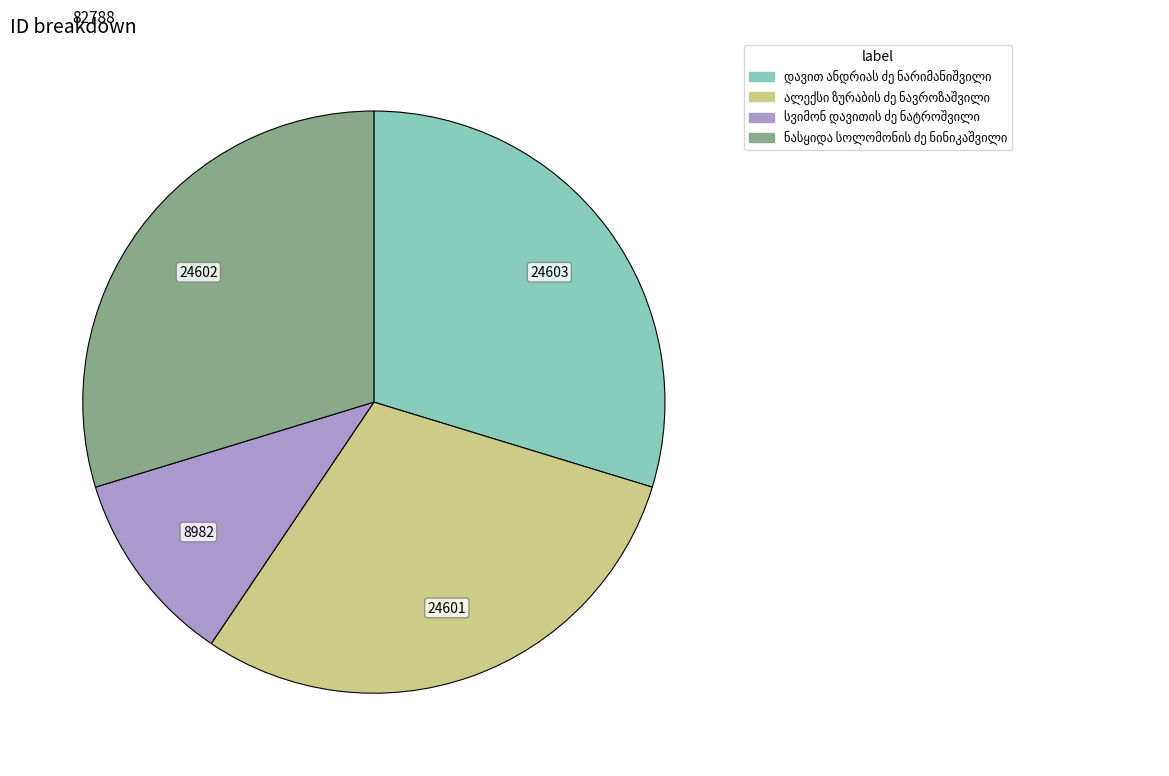

Does any single category account for the majority?

No